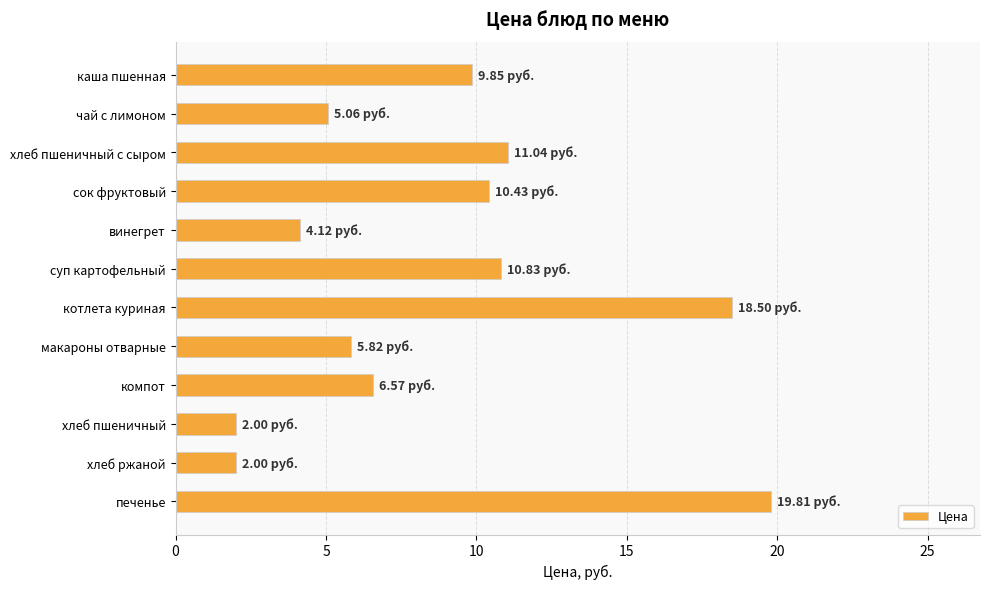

What is the label of the 8th bar from the bottom?

винегрет